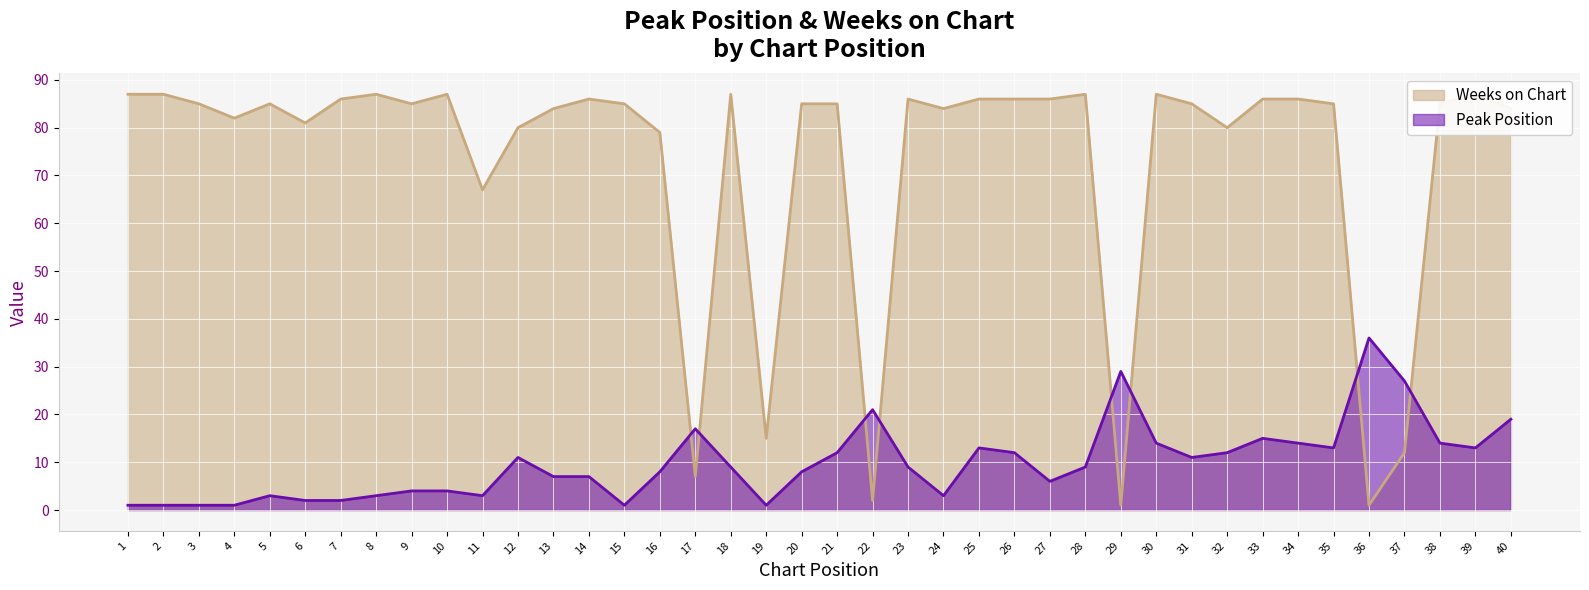

Which series has the largest total across all categories?

Weeks on Chart